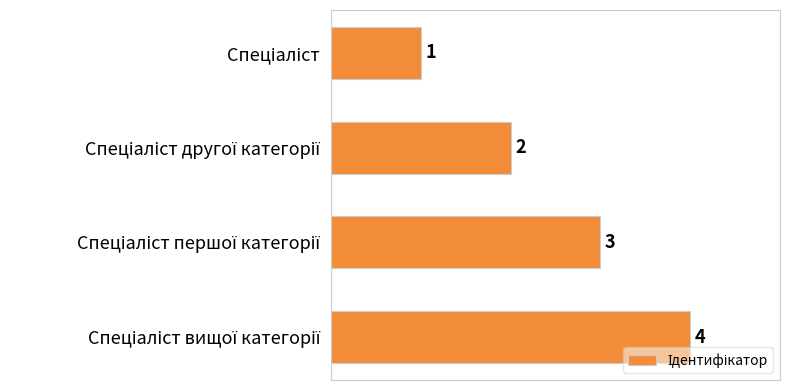

How many bars are there in total?

4